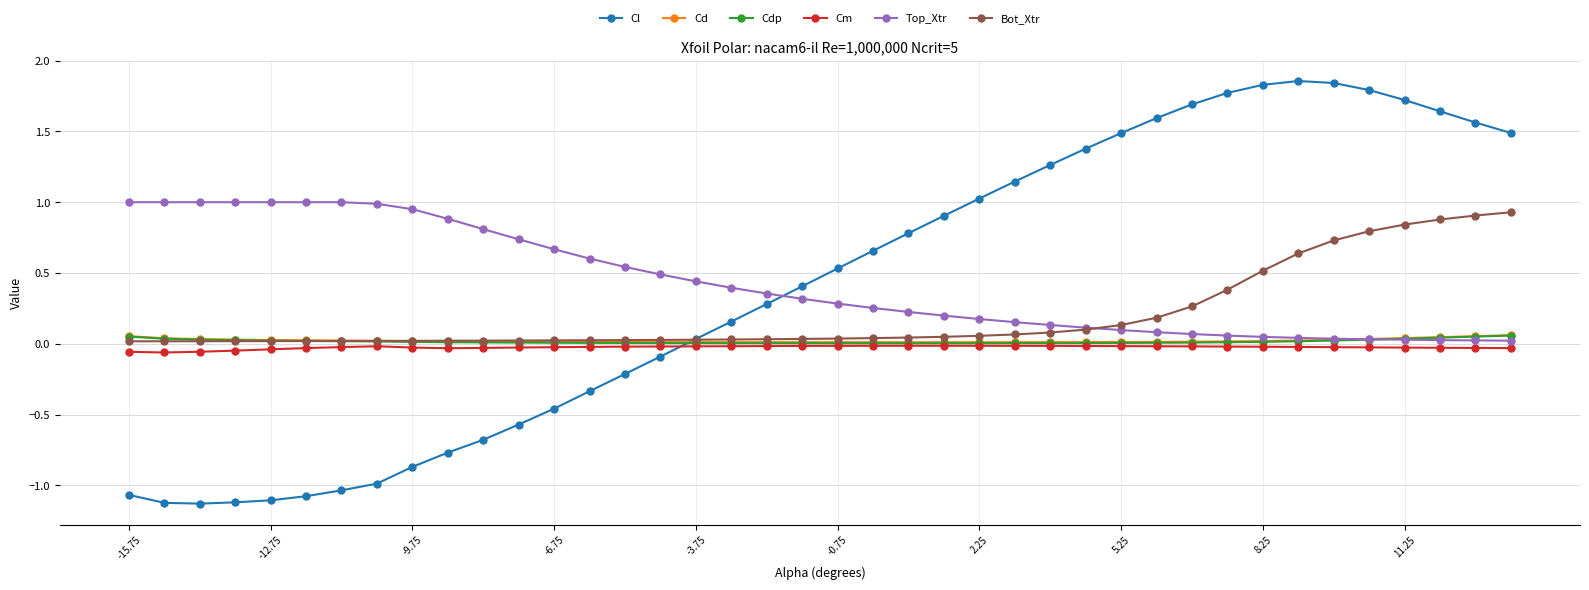

Which series has the widest spread of values?

Cl